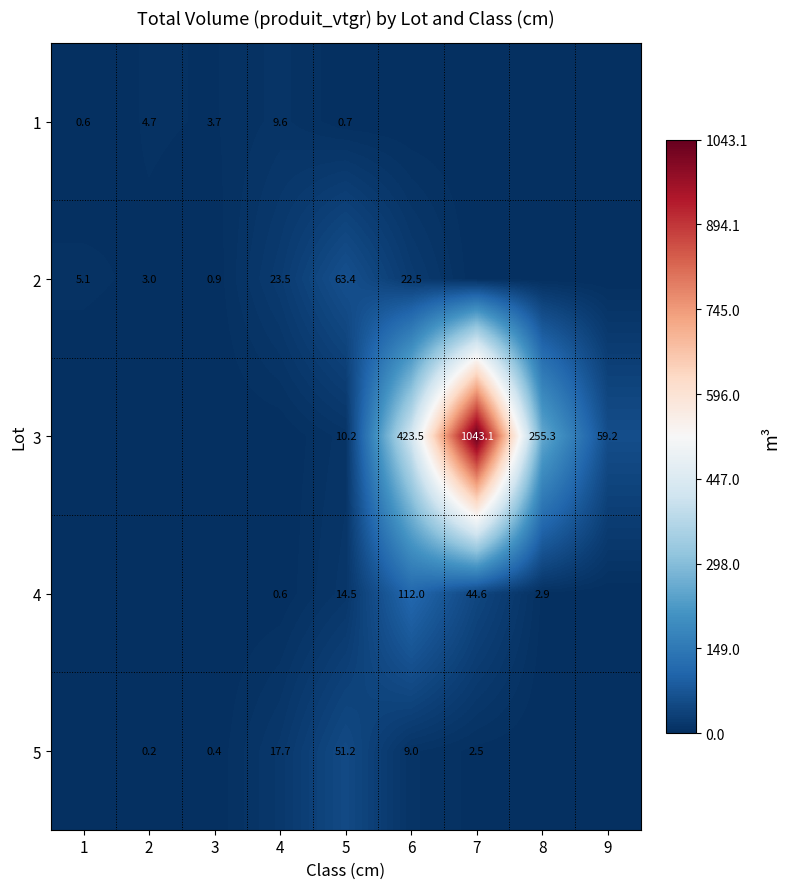

True or false: 1 has a value of 1.1 at 5.

False